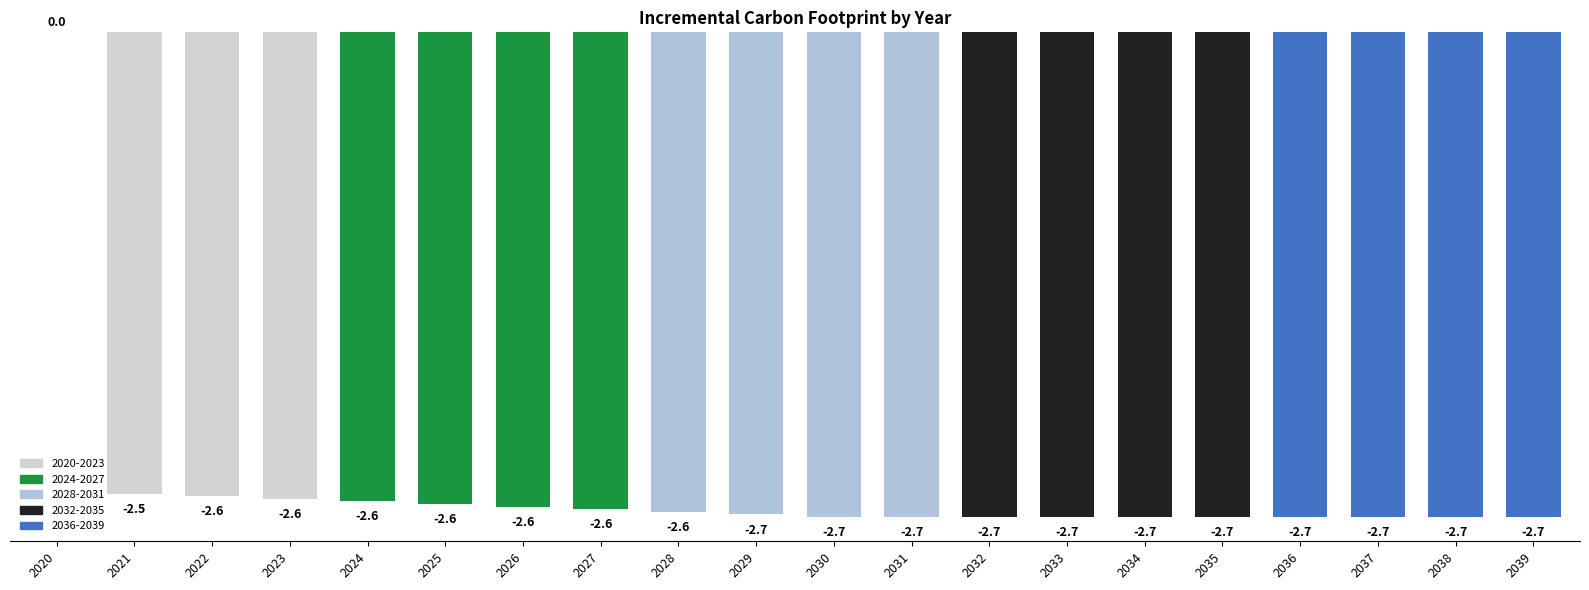

Are the bars horizontal?

No